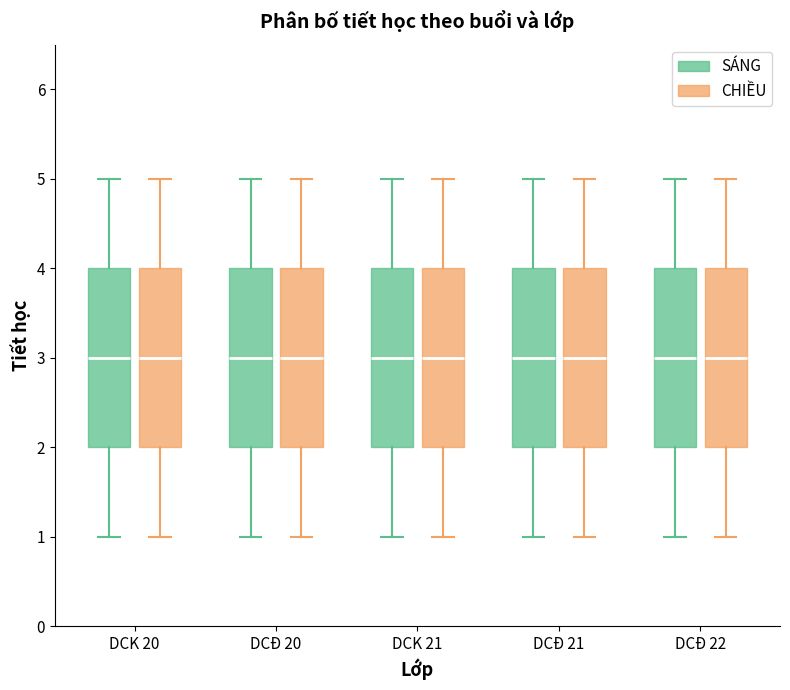

Reading left to right, transcribe this box plot: for each box, give where its median line is, the range the box spans, and where its two whiskers end, as read against the y-axis. The values are not printed on the chart, so give them approximately, as read against the axis.

DCK 20 (SÁNG): median 3, box 2 to 4, whiskers 1 to 5
DCK 20 (CHIỀU): median 3, box 2 to 4, whiskers 1 to 5
DCĐ 20 (SÁNG): median 3, box 2 to 4, whiskers 1 to 5
DCĐ 20 (CHIỀU): median 3, box 2 to 4, whiskers 1 to 5
DCK 21 (SÁNG): median 3, box 2 to 4, whiskers 1 to 5
DCK 21 (CHIỀU): median 3, box 2 to 4, whiskers 1 to 5
DCĐ 21 (SÁNG): median 3, box 2 to 4, whiskers 1 to 5
DCĐ 21 (CHIỀU): median 3, box 2 to 4, whiskers 1 to 5
DCĐ 22 (SÁNG): median 3, box 2 to 4, whiskers 1 to 5
DCĐ 22 (CHIỀU): median 3, box 2 to 4, whiskers 1 to 5